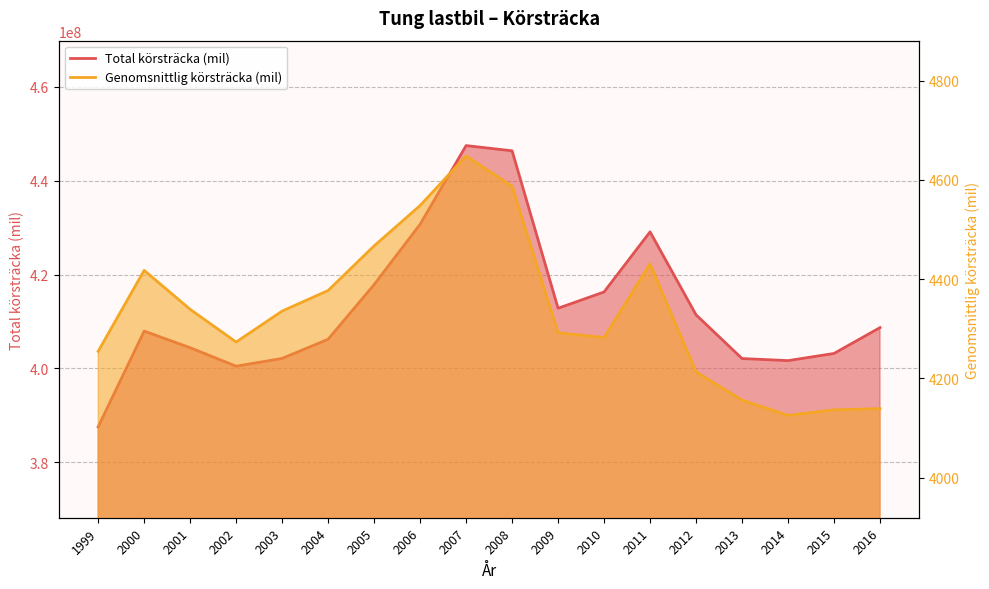

What are all the series names shown in the legend?

Total körsträcka (mil), Genomsnittlig körsträcka (mil)